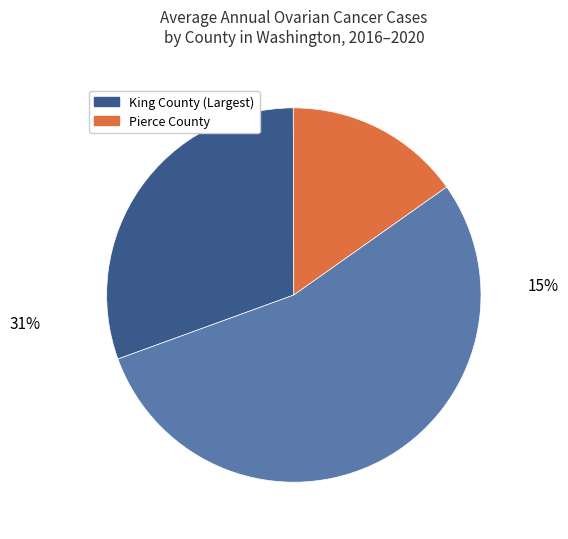

Which slice is the largest?

King County